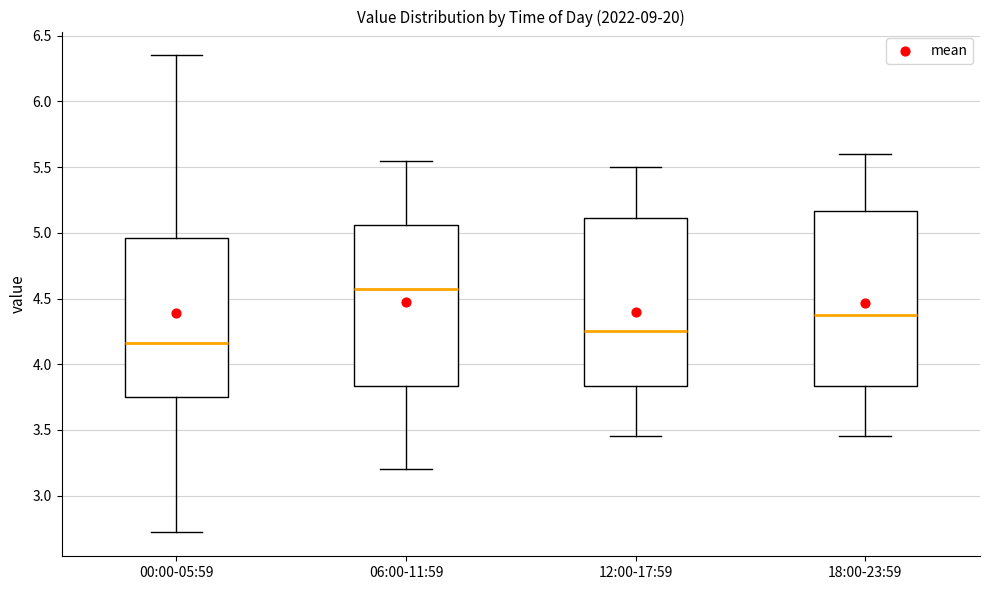

Where is the upper edge of the box for 12:00-17:59 on the y-axis? The values are not printed on the chart, so give them approximately, as read against the axis.

5.10